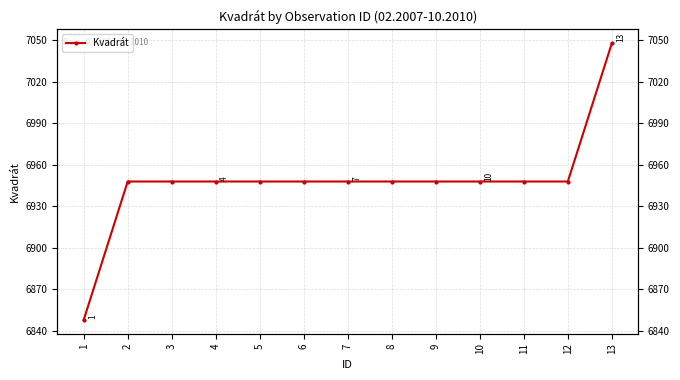

What is the value of the 2nd point from the left?

6948